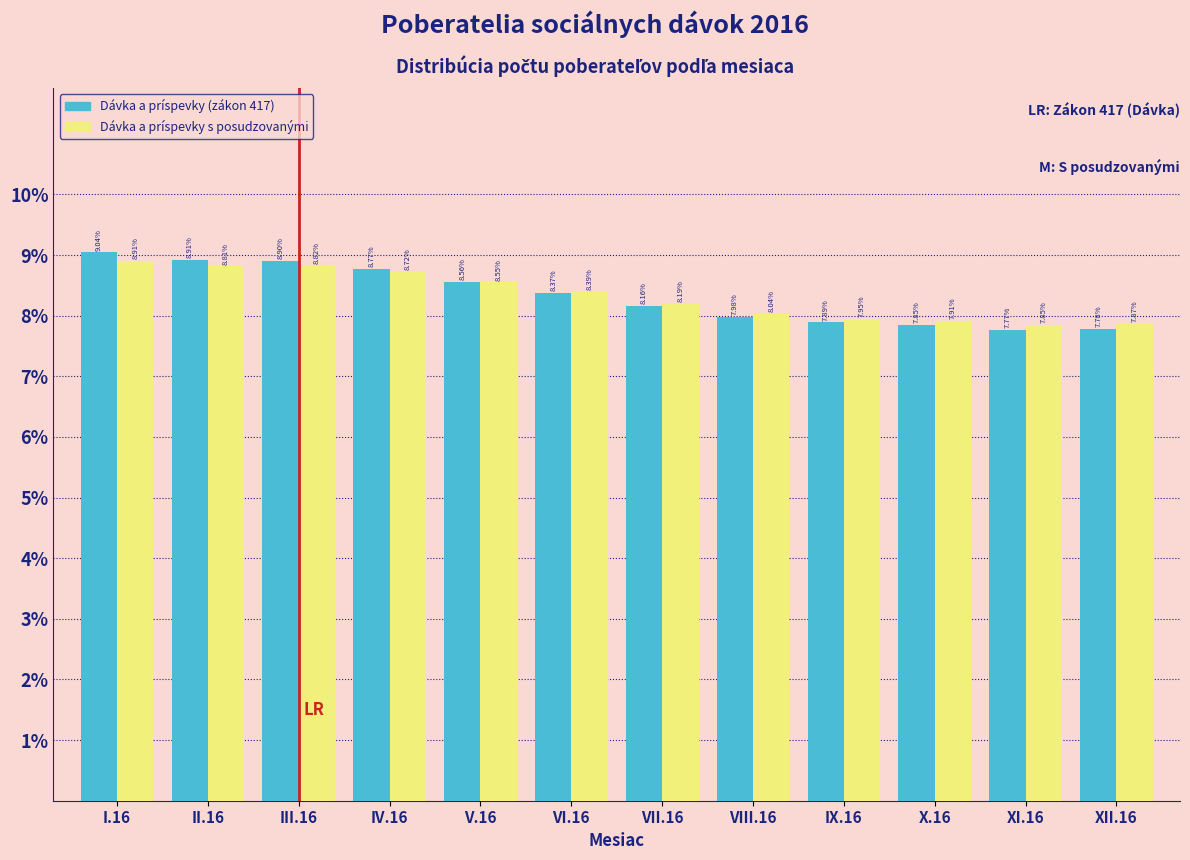

Rank the series at V.16 from lowest to highest value.

Dávka a príspevky s posudzovanými, Dávka a príspevky (zákon 417)